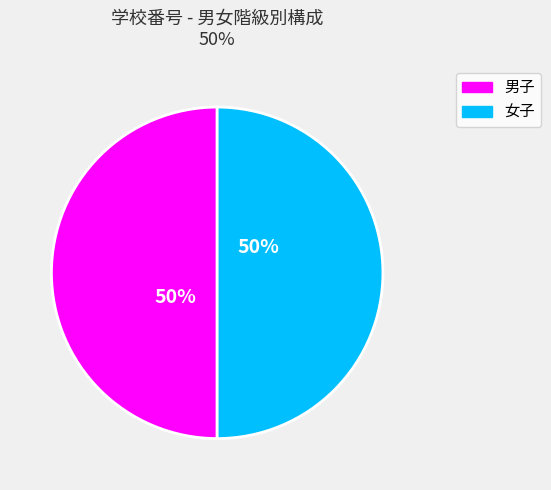

To the nearest percent, what is the average slice percentage?

50%